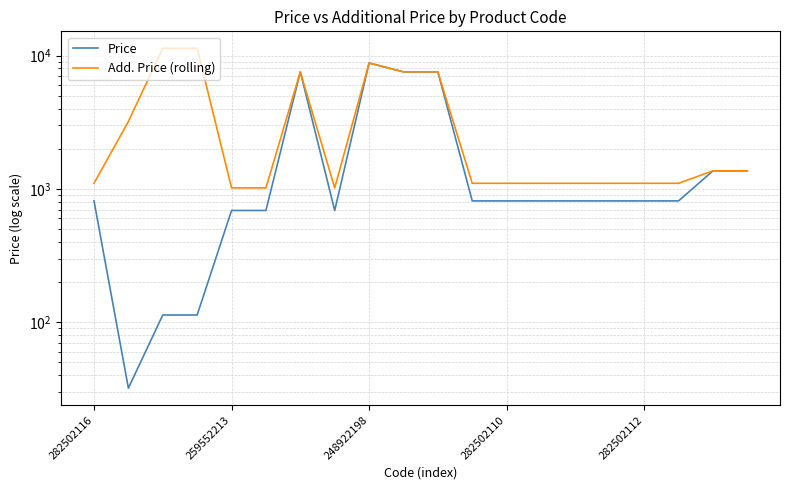

Does the chart display data point markers on the line(s)?

No